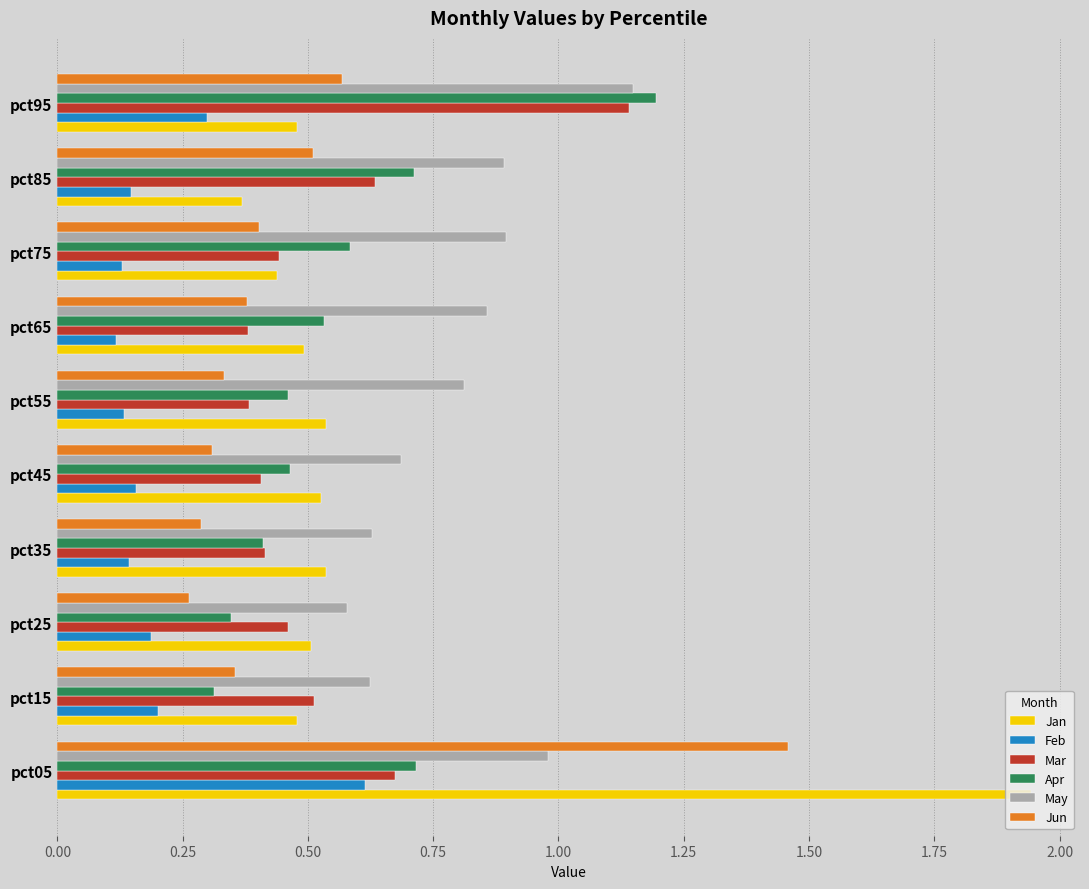

Is the value of Apr at pct35 greater than the value of Jan at pct65?

No